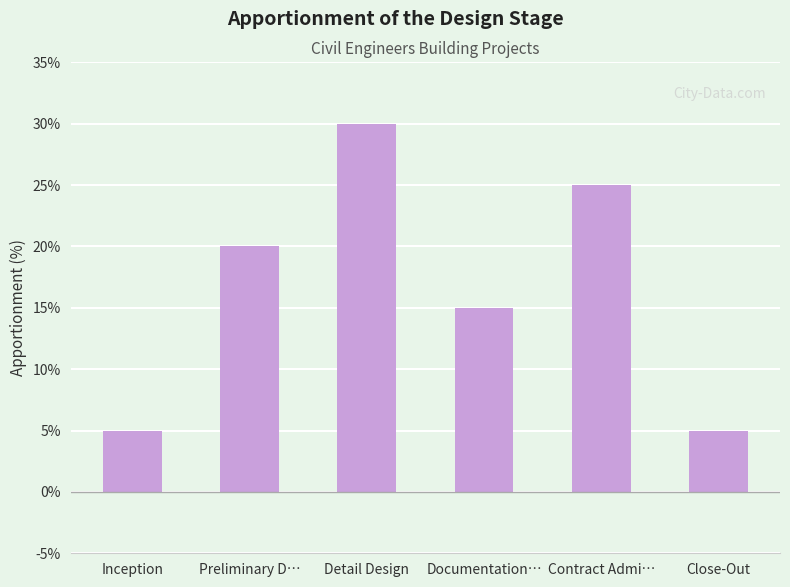

The chart shows a value of 6 at Preliminary D…. True or false?

False